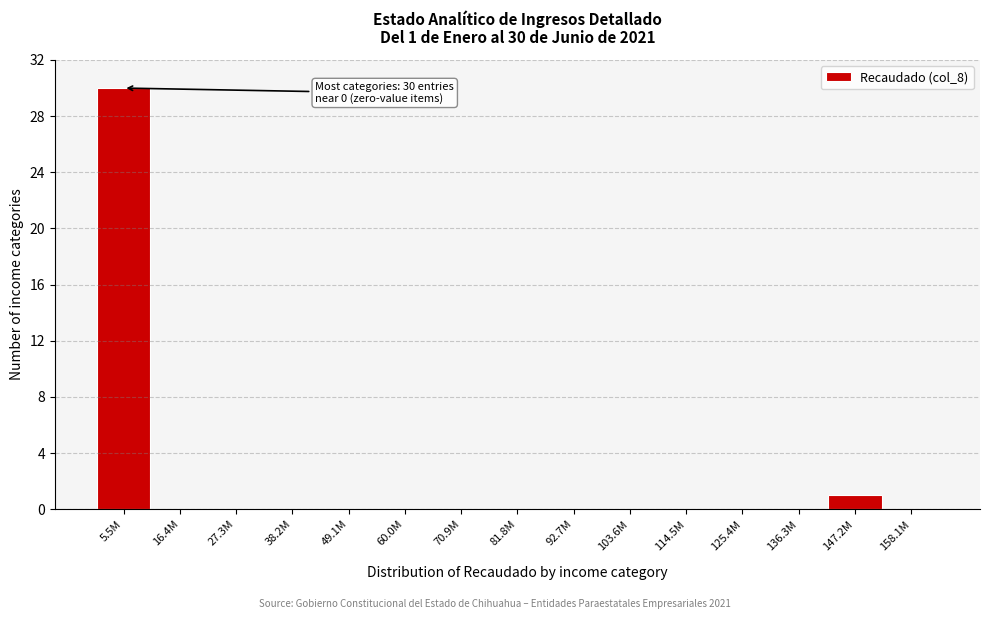

Reading right to left, list all the values displayed in this chart.

158.1M=0	147.2M=1	136.3M=0	125.4M=0	114.5M=0	103.6M=0	92.7M=0	81.8M=0	70.9M=0	60.0M=0	49.1M=0	38.2M=0	27.3M=0	16.4M=0	5.5M=30